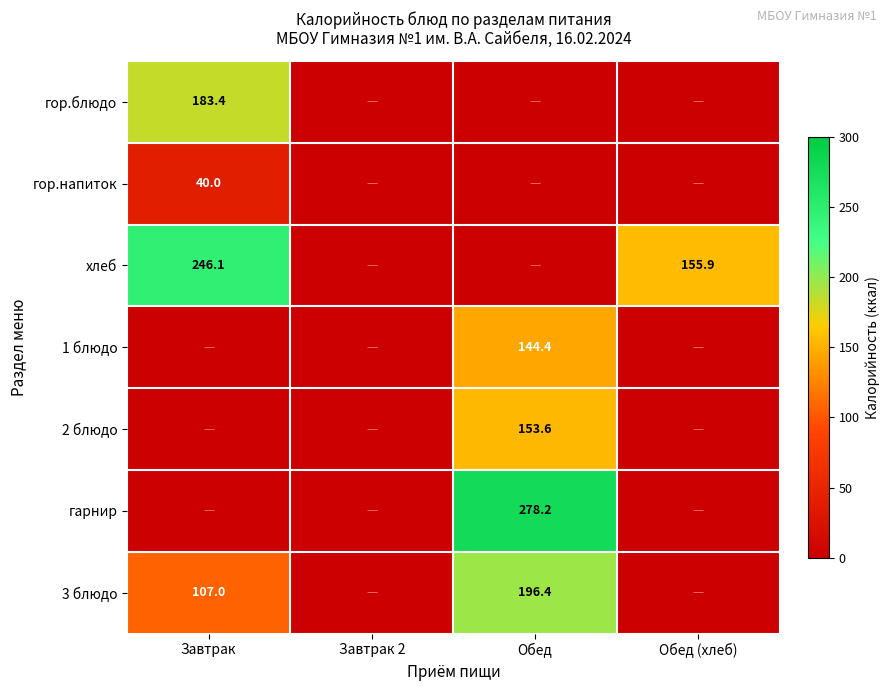

The value of 1 блюдо at Обед is 144.4. True or false?

True